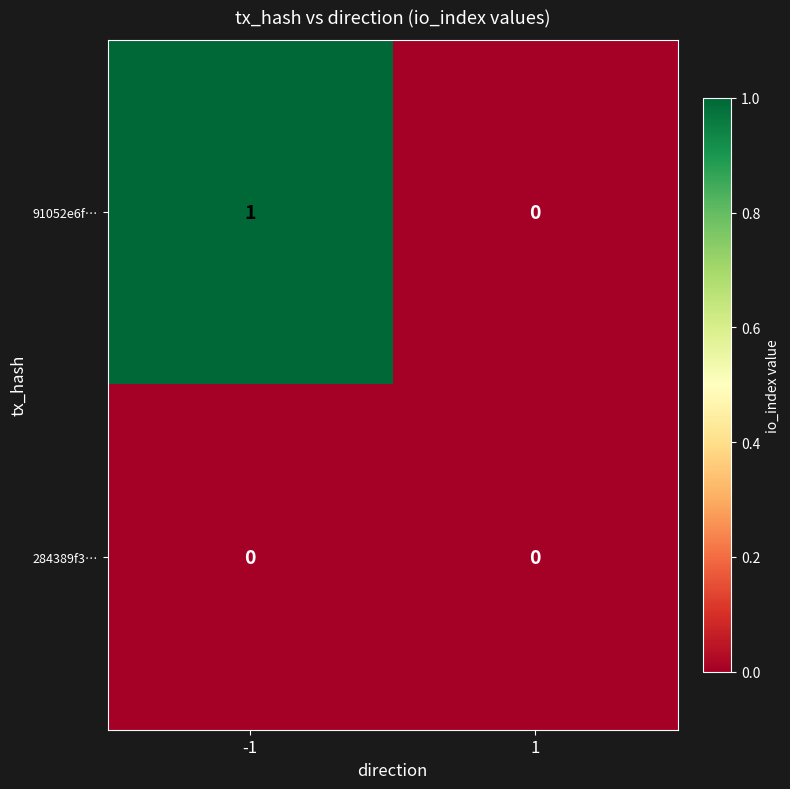

The 91052e6f… series shows 0 at -1. True or false?

False